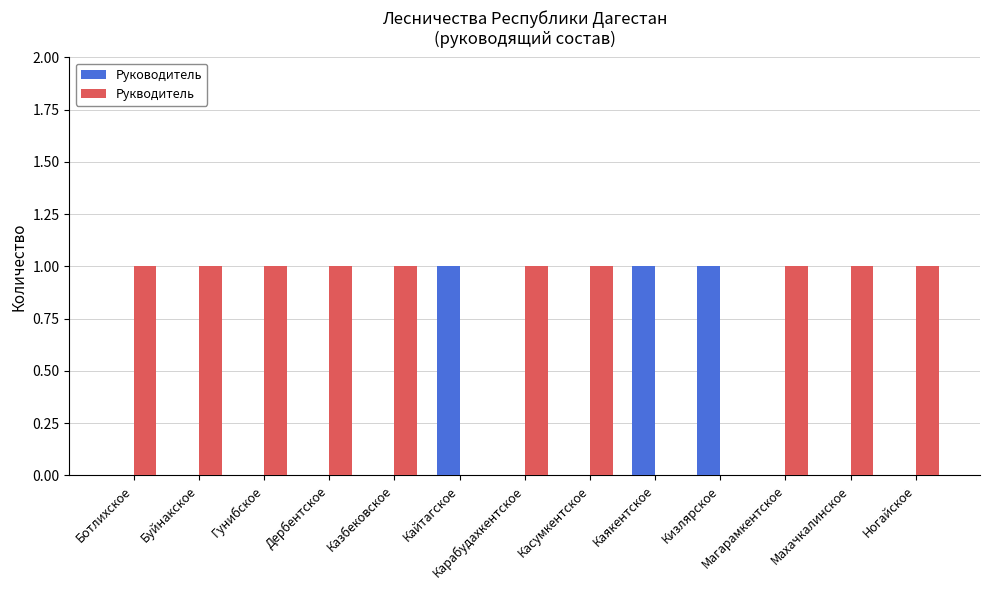

Is the value of Руководитель at Касумкентское greater than the value of Рукводитель at Ботлихское?

No